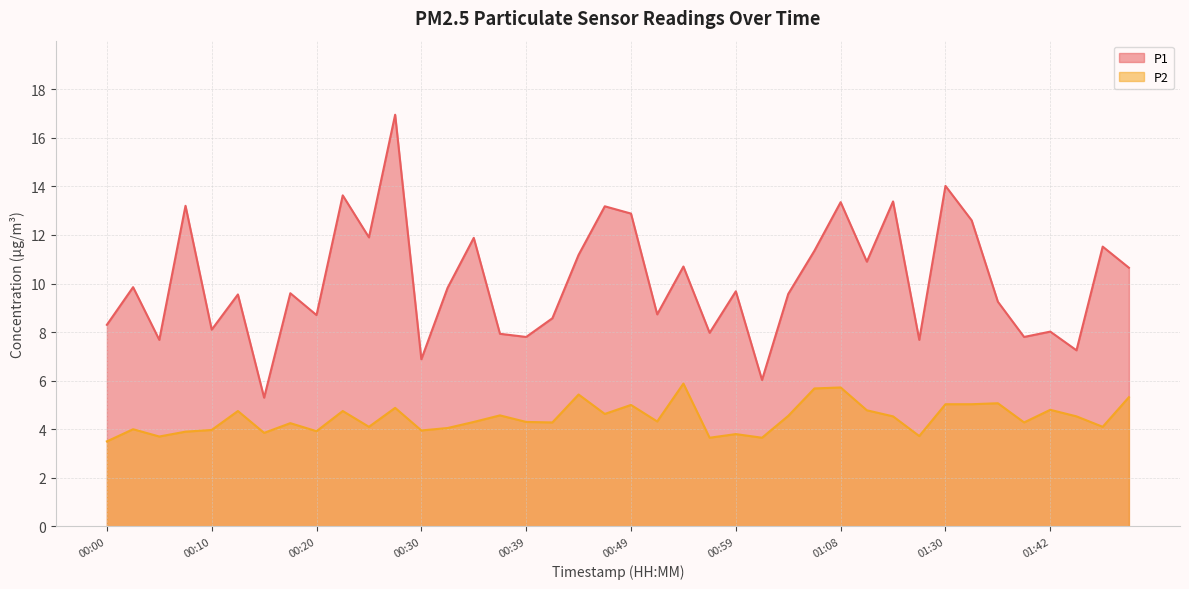

Where is the first local maximum for P1?

00:03